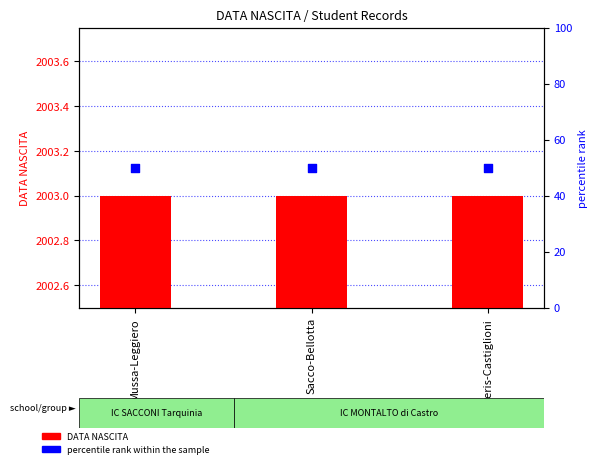

At how many categories does at least one series exceed 913?

3